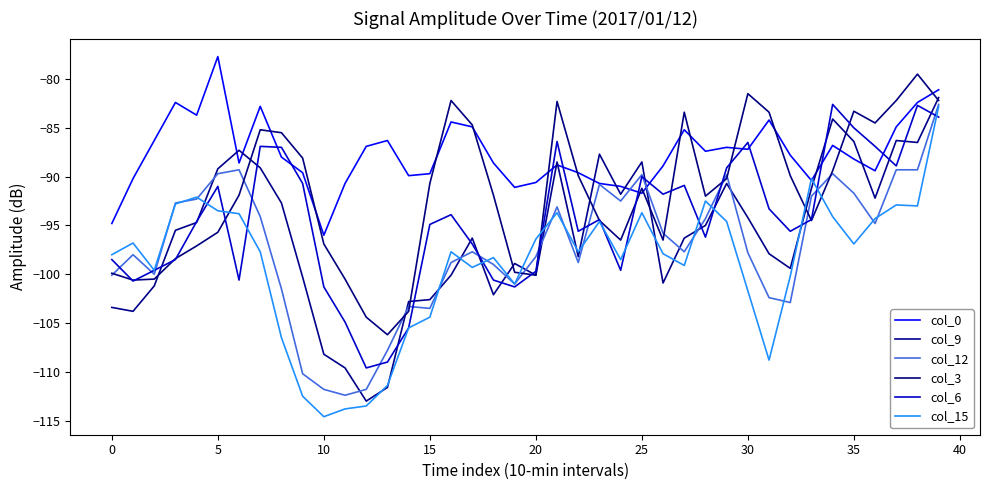

How many lines are shown in the chart?

6